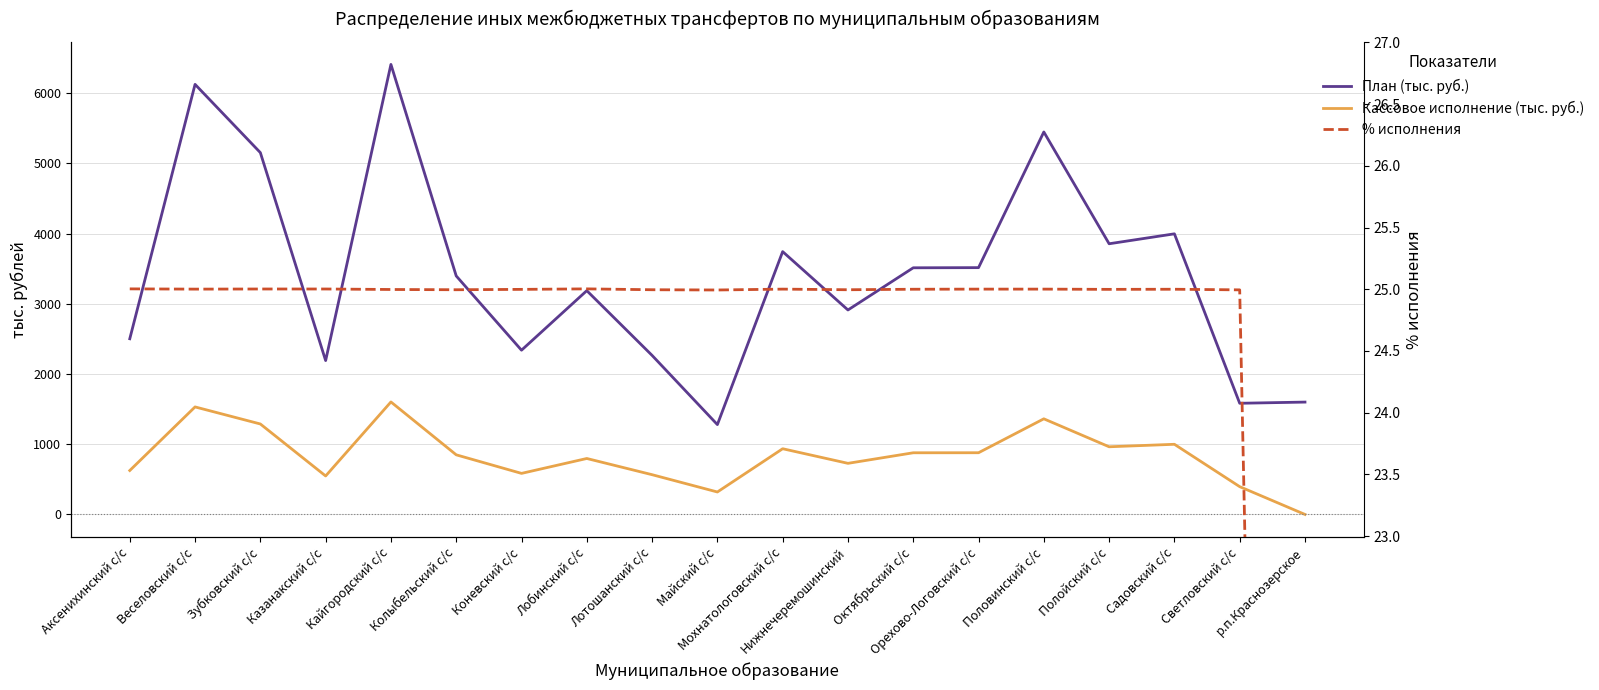

At which category is the sum across all series the highest?

Кайгородский с/с